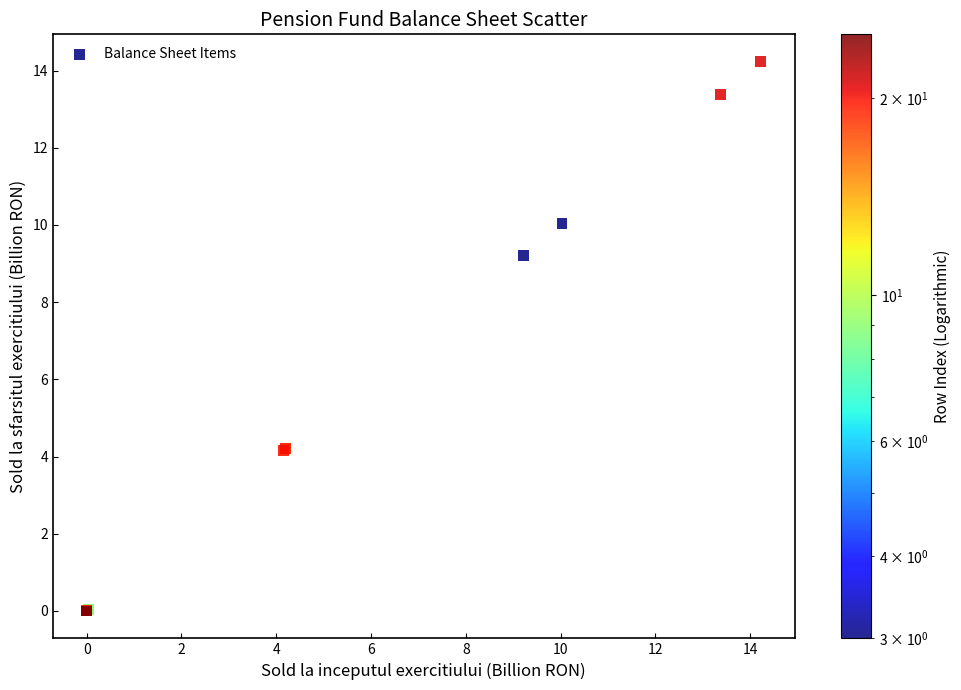

What Y value in the scatter plot is closest to 7?

9.2